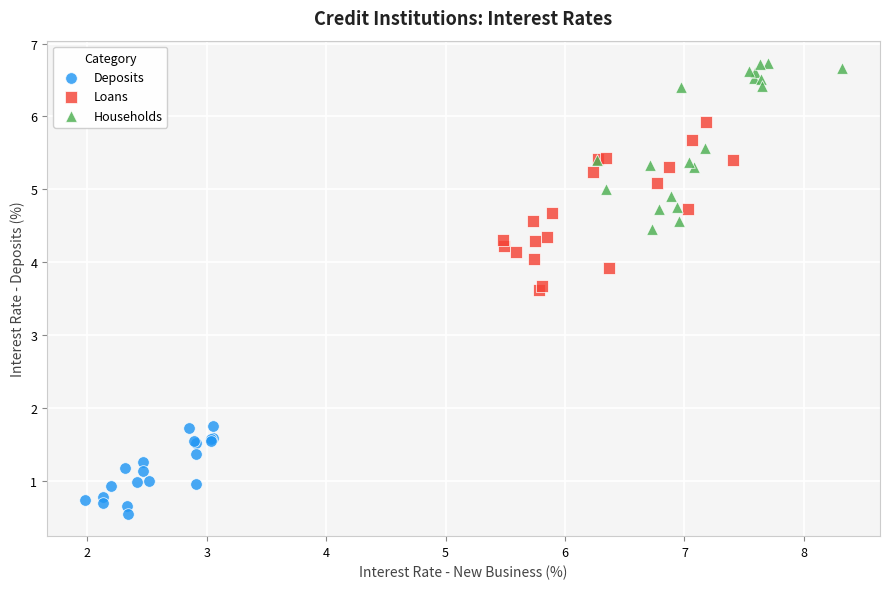

Which series reaches the maximum Y coordinate?

Households